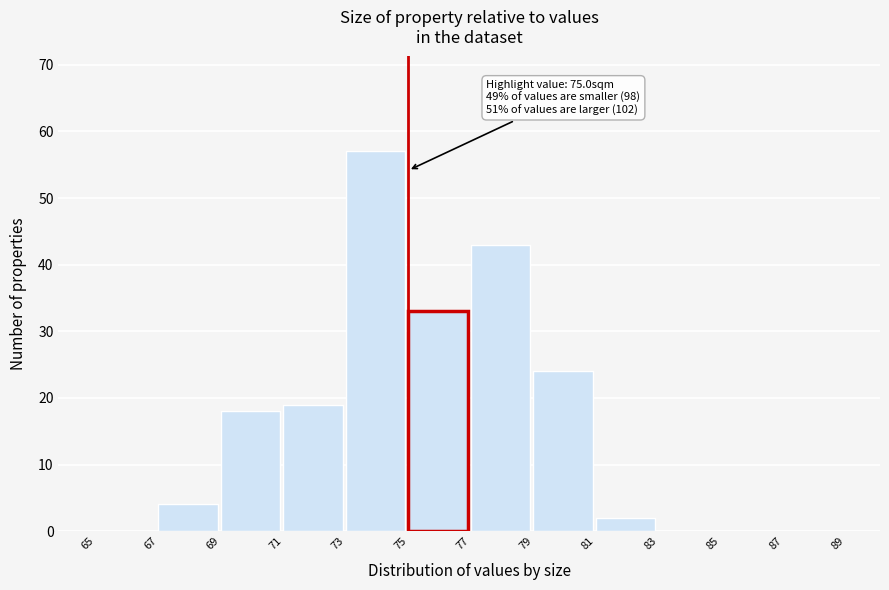

Over which range of the x-axis is the bar tallest?

73 to 75